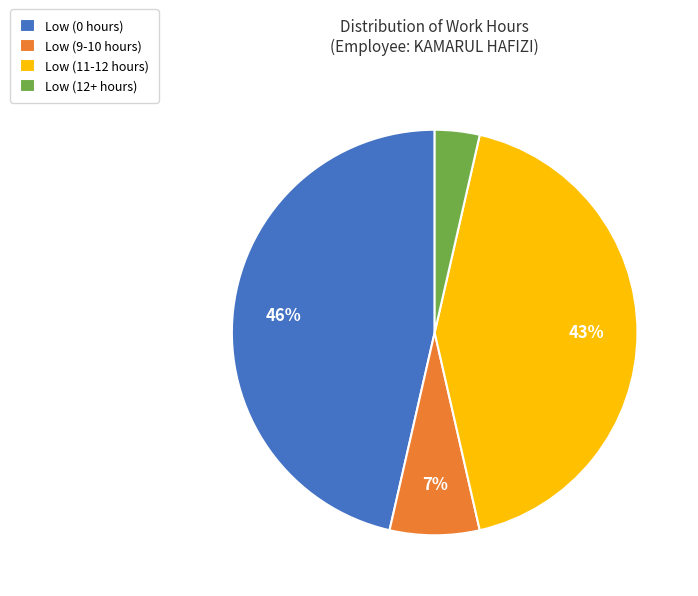

Which category has the smallest portion of the pie?

Low (12+ hours)